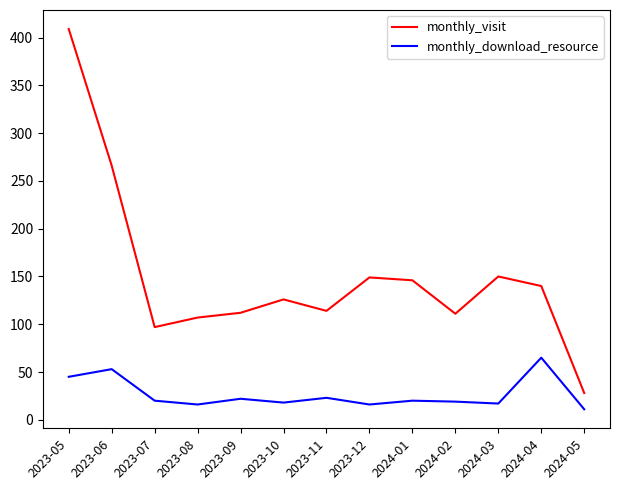

Which series changed the most between 2023-07 and 2024-05?

monthly_visit